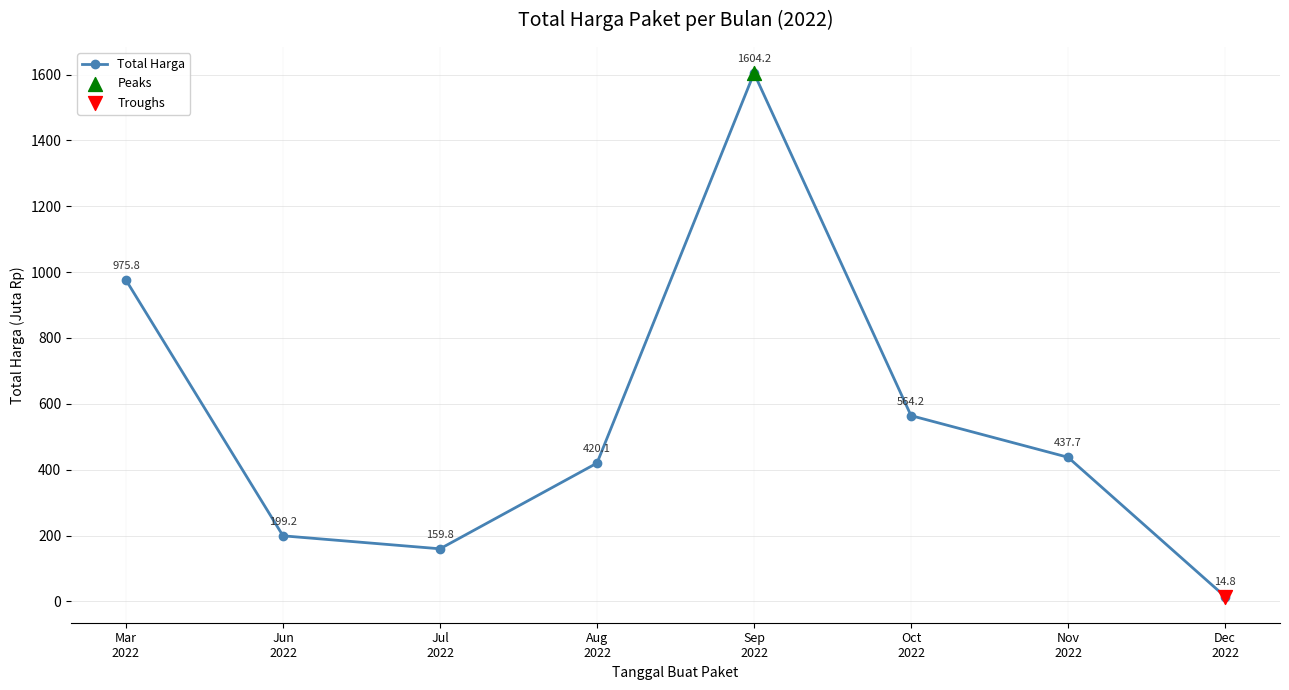

What is the ratio of the value at Nov
2022 to the value at Sep
2022?

0.3